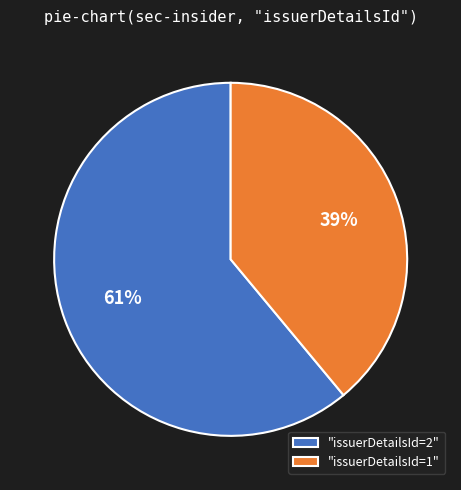

To the nearest percent, what is the difference between the "issuerDetailsId=1" and "issuerDetailsId=2" slice percentages?

22%